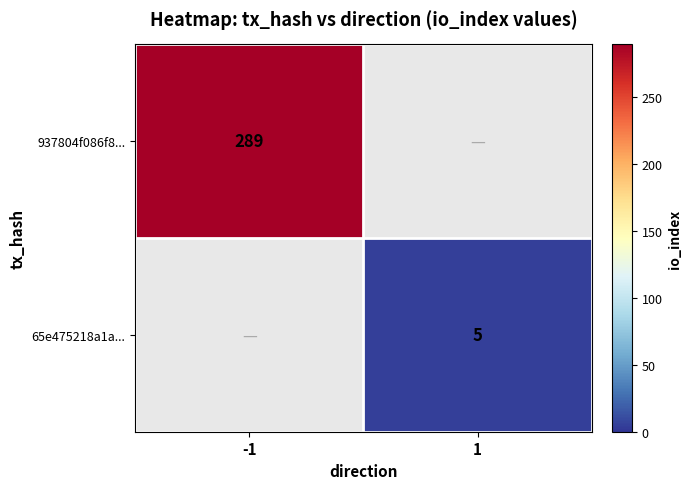

How many distinct data groups are displayed?

2